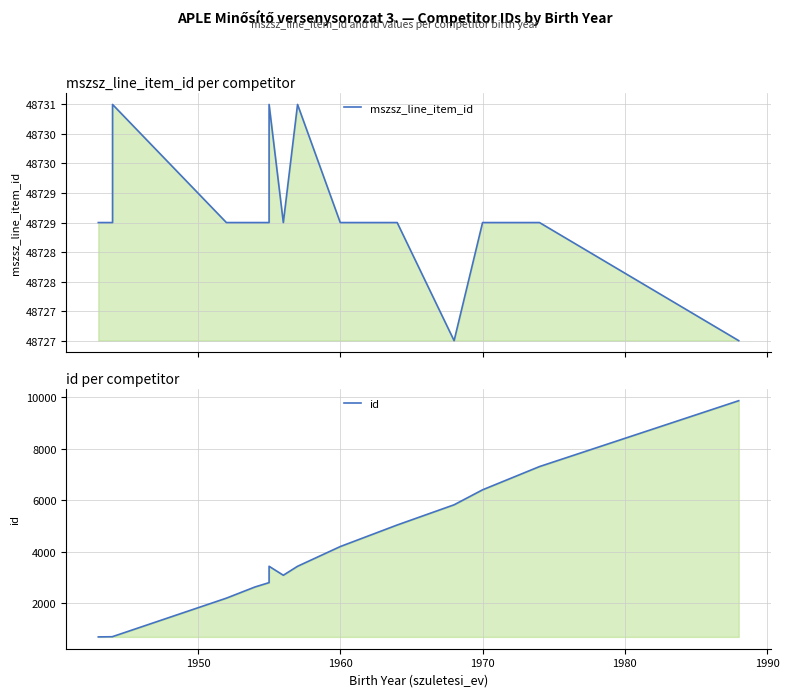

True or false: mszsz_line_item_id has more than 2 points higher than both neighbors.

True